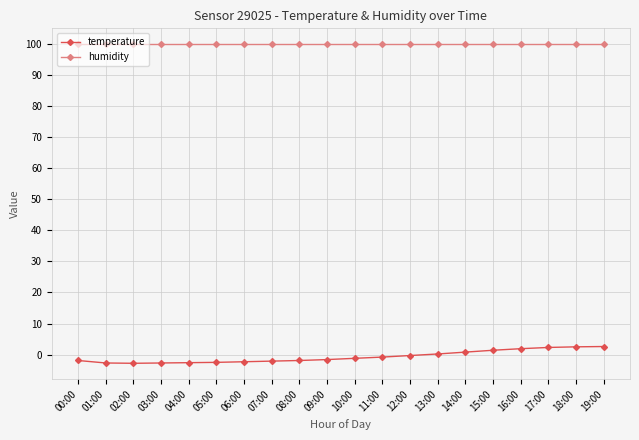

The humidity series shows 99.9 at 17:00. True or false?

True